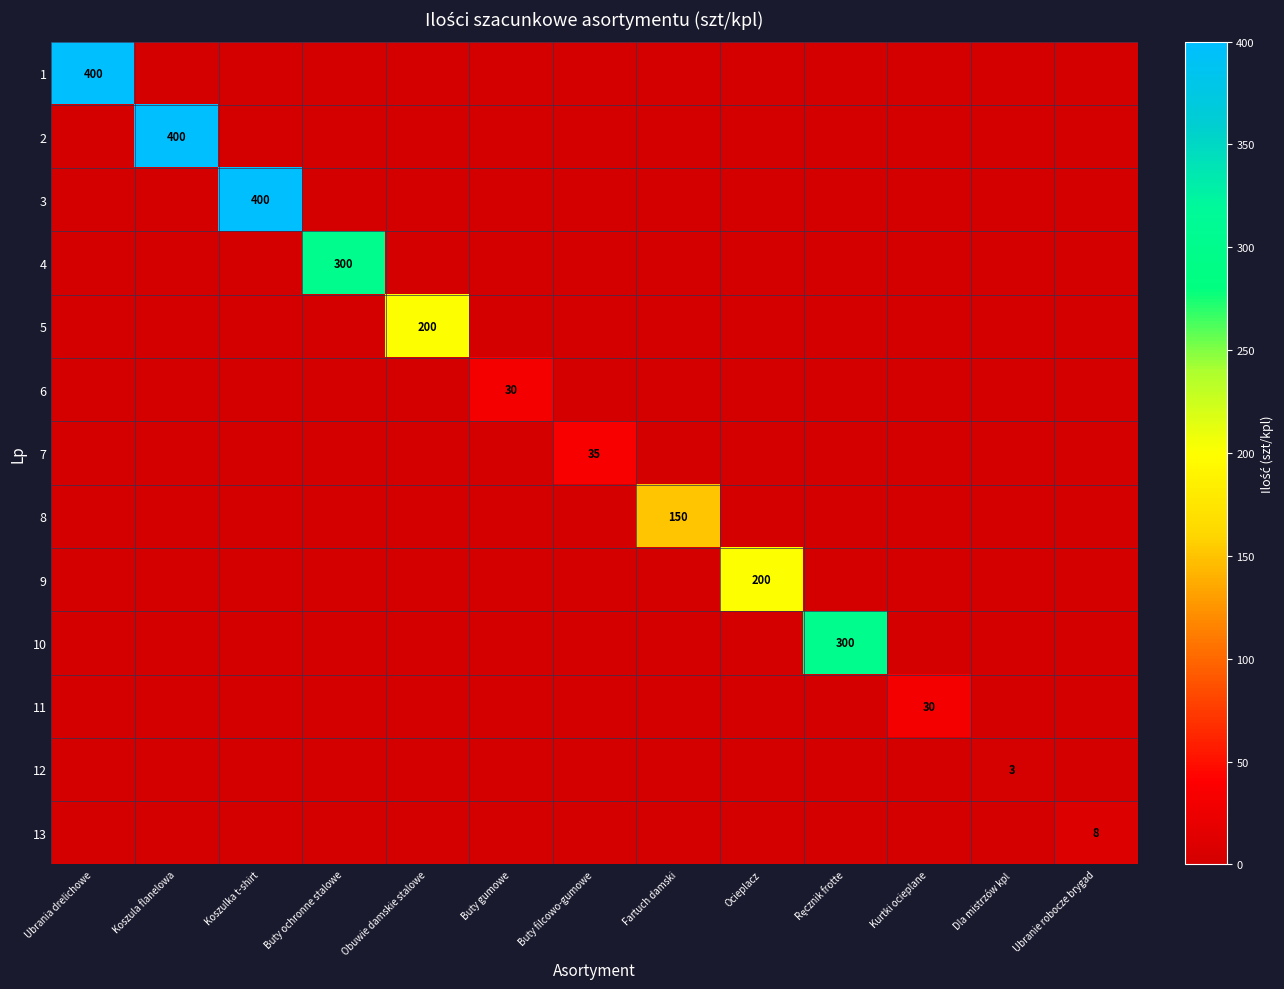

Which category has the highest value across all series?

Ubrania drelichowe